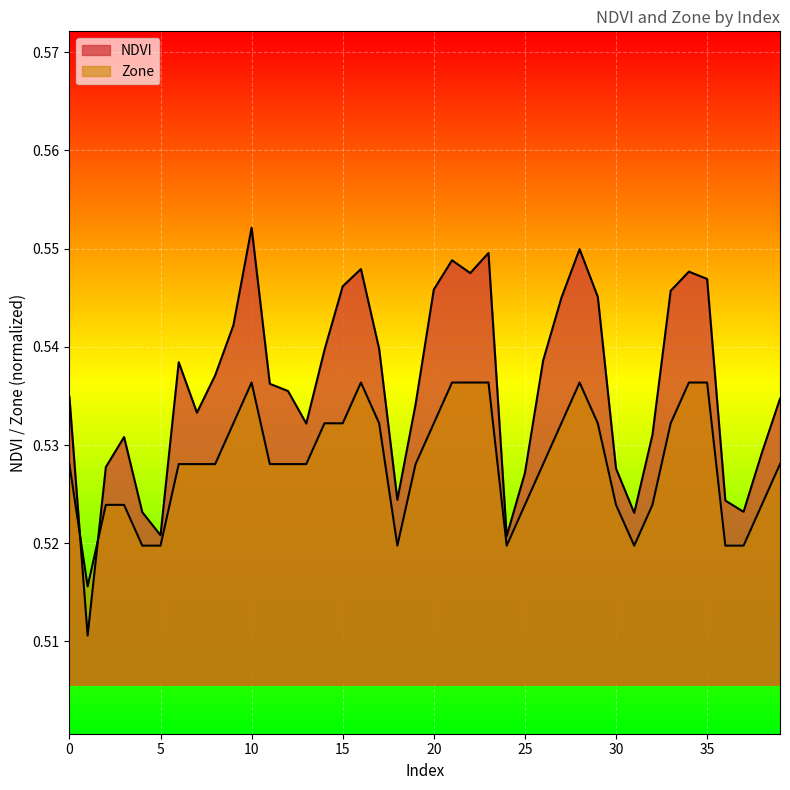

What are all the series names shown in the legend?

NDVI, Zone